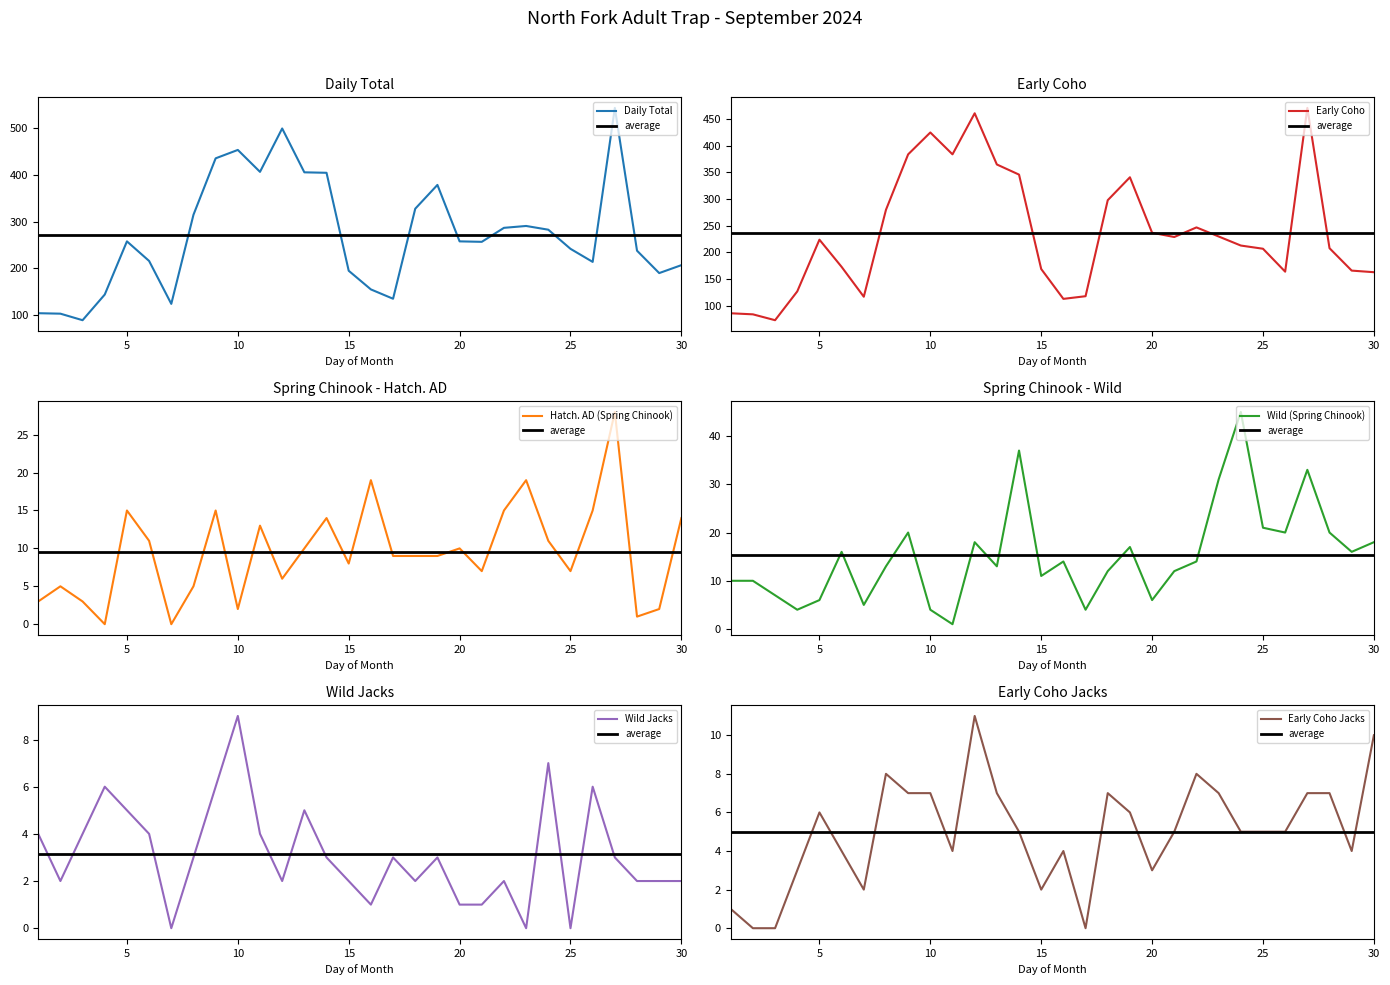

Reading right to left, extract all data points from this chart.

Daily Total: 30=207	29=190	28=238	27=544	26=214	25=242	24=283	23=291	22=287	21=257	20=258	19=379	18=328	17=135	16=155	15=195	14=405	13=406	12=500	11=407	10=454	9=436	8=315	7=124	6=216	5=258	4=144	3=89	2=103	1=104
Early Coho: 30=163	29=166	28=208	27=471	26=164	25=207	24=213	23=230	22=247	21=229	20=237	19=341	18=298	17=118	16=113	15=169	14=346	13=365	12=461	11=384	10=425	9=384	8=280	7=117	6=173	5=224	4=127	3=73	2=84	1=86
Hatch. AD (Spring Chinook): 30=14	29=2	28=1	27=28	26=15	25=7	24=11	23=19	22=15	21=7	20=10	19=9	18=9	17=9	16=19	15=8	14=14	13=10	12=6	11=13	10=2	9=15	8=5	7=0	6=11	5=15	4=0	3=3	2=5	1=3
Wild (Spring Chinook): 30=18	29=16	28=20	27=33	26=20	25=21	24=45	23=31	22=14	21=12	20=6	19=17	18=12	17=4	16=14	15=11	14=37	13=13	12=18	11=1	10=4	9=20	8=13	7=5	6=16	5=6	4=4	3=7	2=10	1=10
Wild Jacks: 30=2	29=2	28=2	27=3	26=6	25=0	24=7	23=0	22=2	21=1	20=1	19=3	18=2	17=3	16=1	15=2	14=3	13=5	12=2	11=4	10=9	9=6	8=3	7=0	6=4	5=5	4=6	3=4	2=2	1=4
Early Coho Jacks: 30=10	29=4	28=7	27=7	26=5	25=5	24=5	23=7	22=8	21=5	20=3	19=6	18=7	17=0	16=4	15=2	14=5	13=7	12=11	11=4	10=7	9=7	8=8	7=2	6=4	5=6	4=3	3=0	2=0	1=1